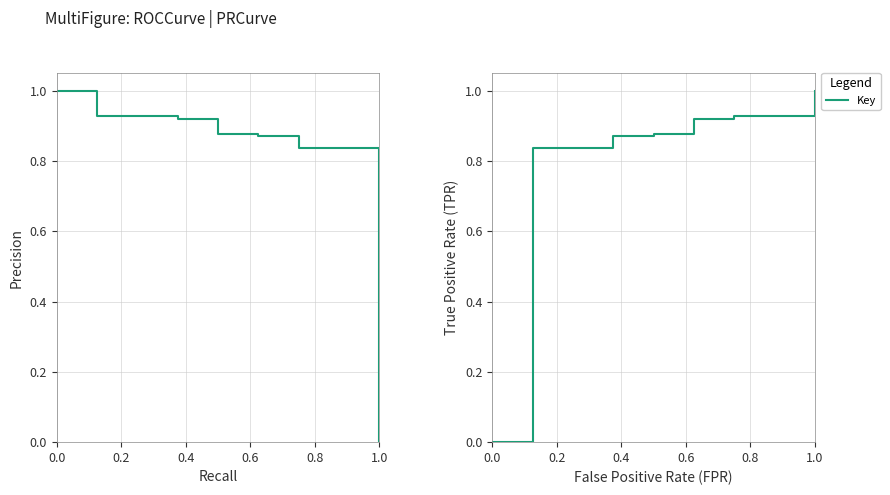

How many values exceed 0?

8